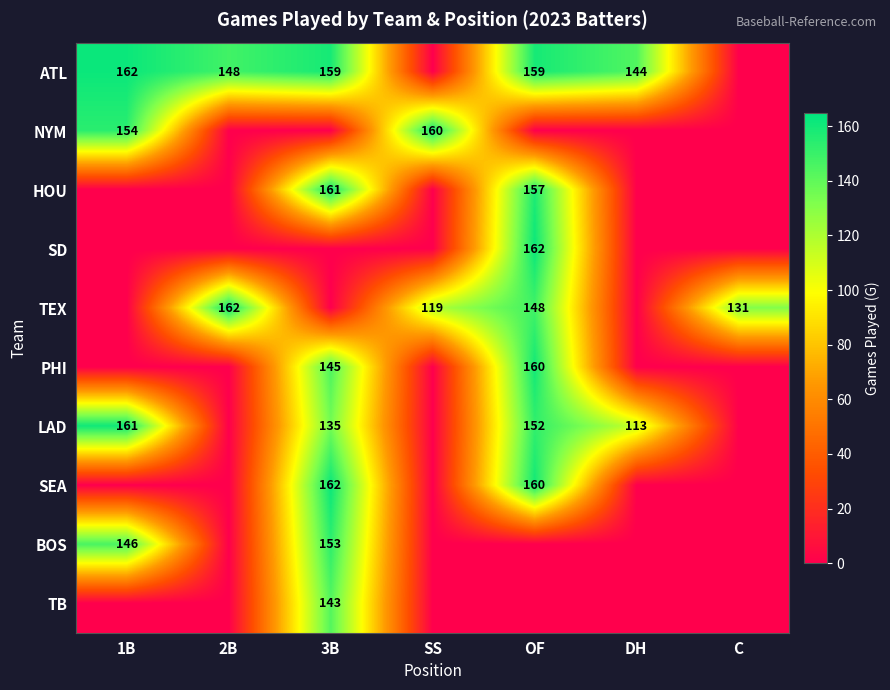

Is the value of HOU at 3B greater than the value of SD at OF?

No